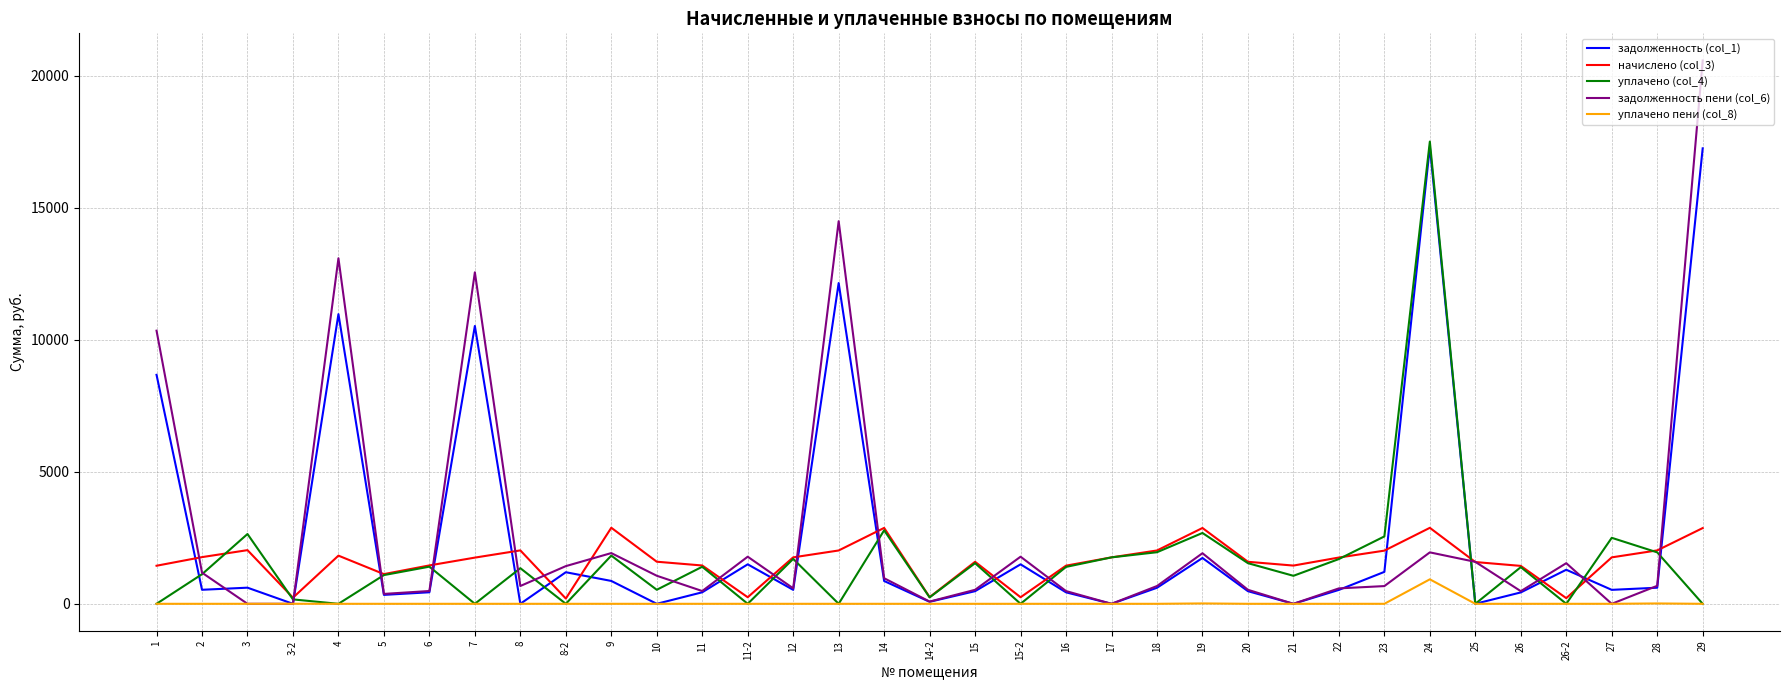

How many lines are shown in the chart?

5